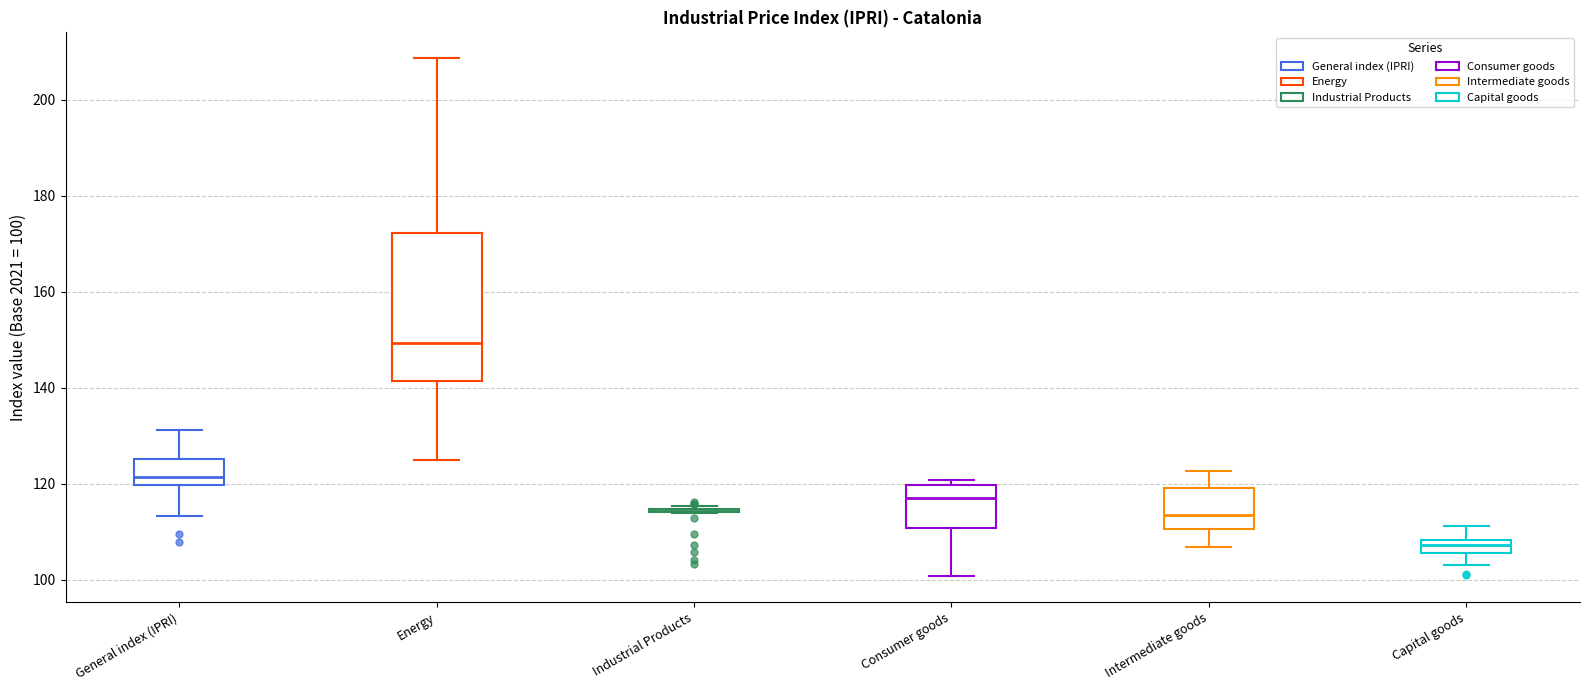

Comparing the boxes themselves (not the whiskers), which one is the tallest?

Energy